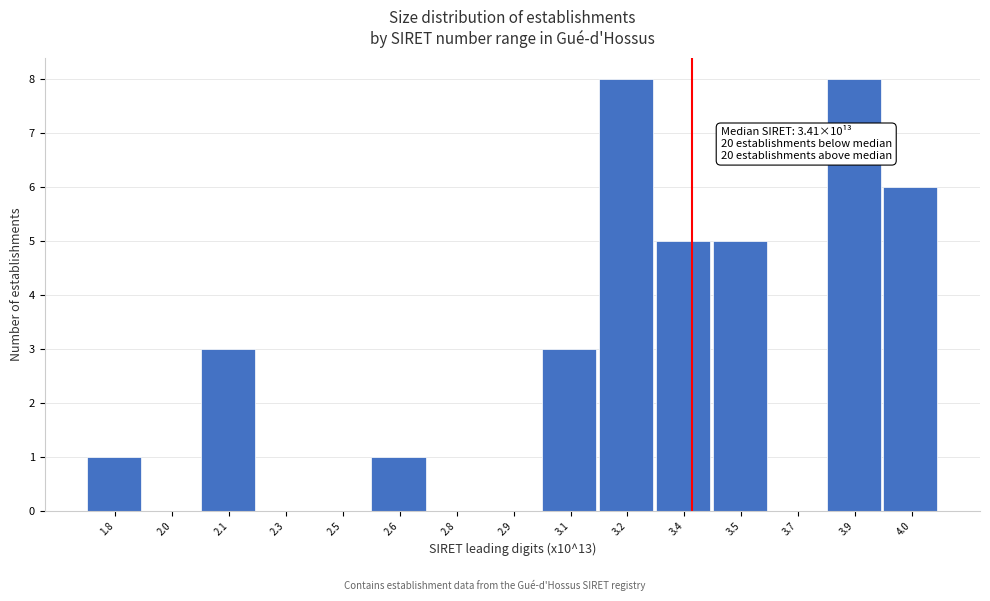

Reading left to right, extract all data points from this chart.

1.8=1	2.0=0	2.1=3	2.3=0	2.5=0	2.6=1	2.8=0	2.9=0	3.1=3	3.2=8	3.4=5	3.5=5	3.7=0	3.9=8	4.0=6